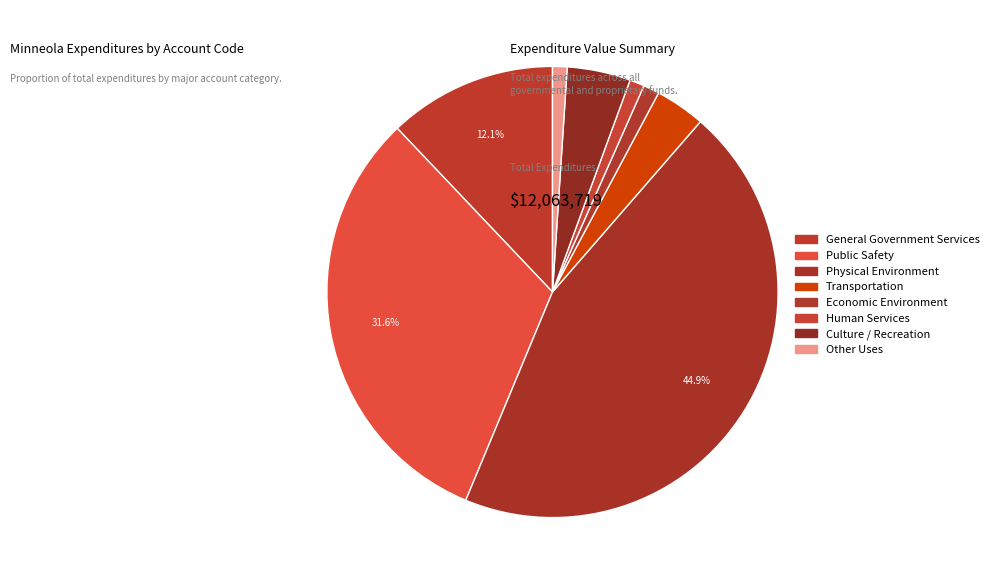

How many segments does this pie chart have?

8